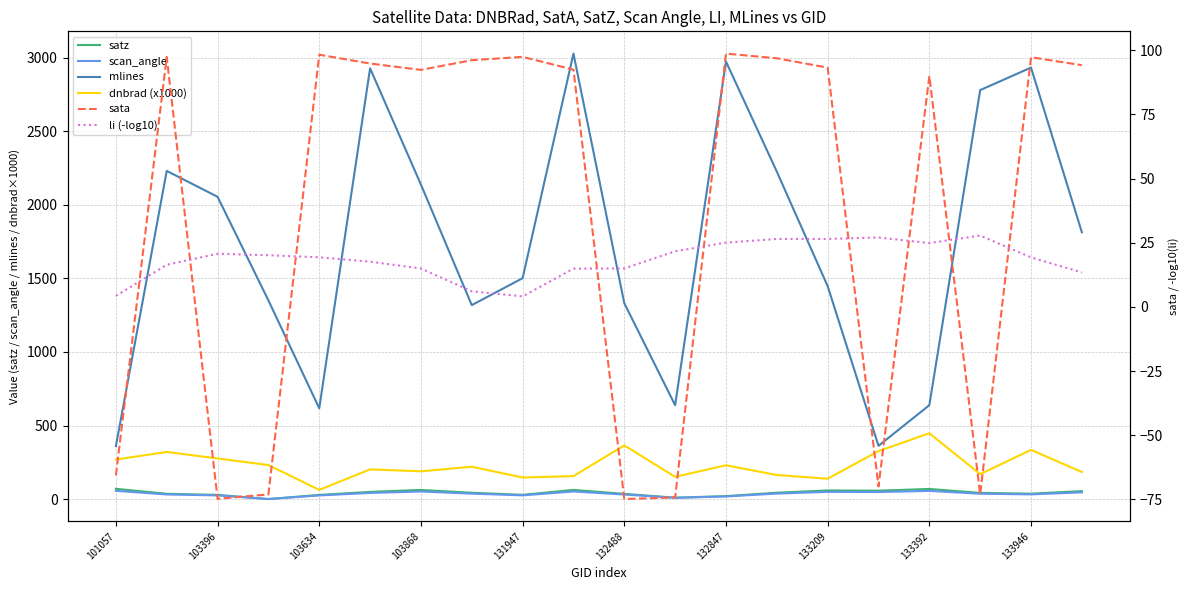

In dnbrad (x1000), how many points are lower than both neighbors (excluding endpoints)?

6